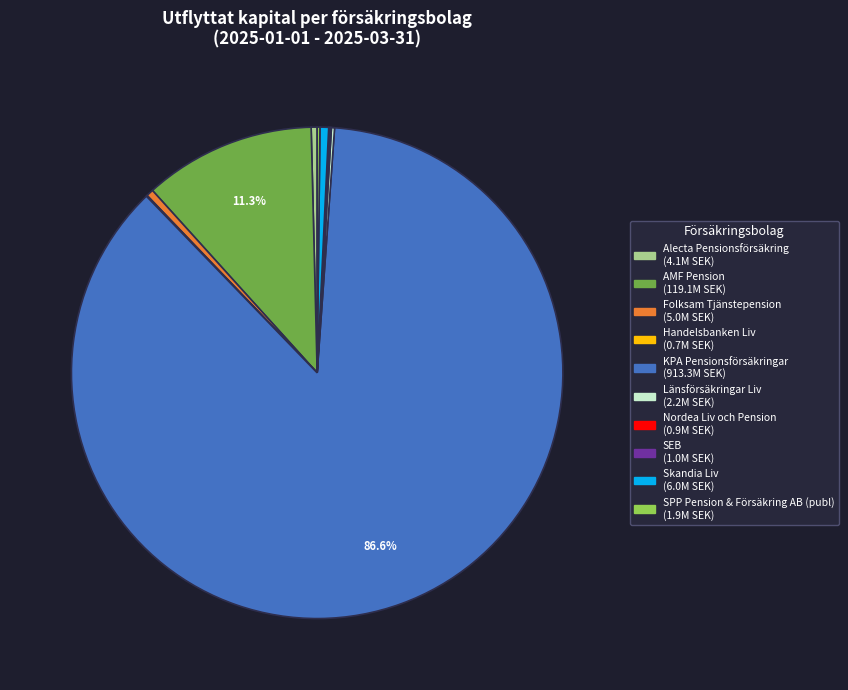

Is it true that Alecta Pensionsförsäkring is 0% of the pie?

True